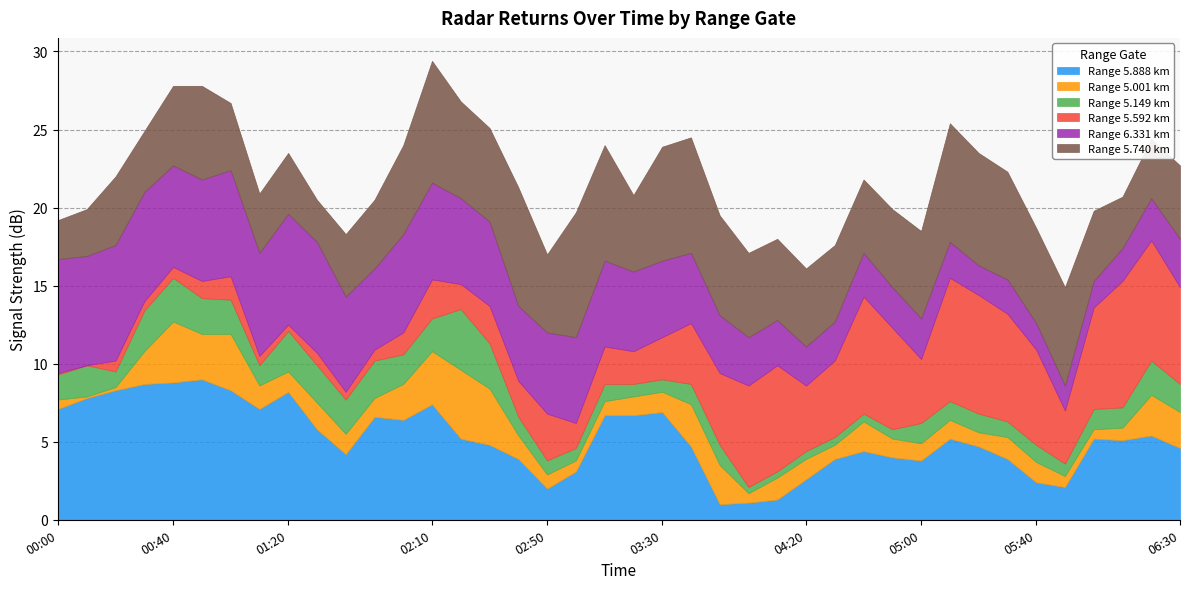

What are all the series names shown in the legend?

Range 5.888 km, Range 5.001 km, Range 5.149 km, Range 5.592 km, Range 6.331 km, Range 5.740 km